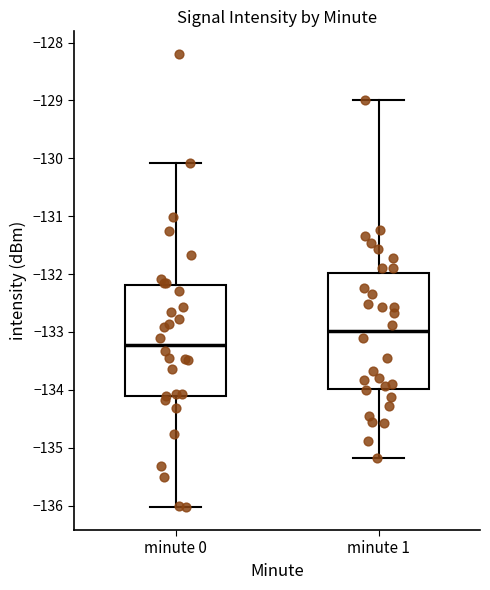

Reading left to right, read every box against the y-axis: the position of its median line, the range the box covers, and the ends of its whiskers. The values are not printed on the chart, so give them approximately, as read against the axis.

minute 0: median -133.2, box -134.1 to -132.2, whiskers -136.0 to -130.1
minute 1: median -133.0, box -134.0 to -132.0, whiskers -135.2 to -129.0